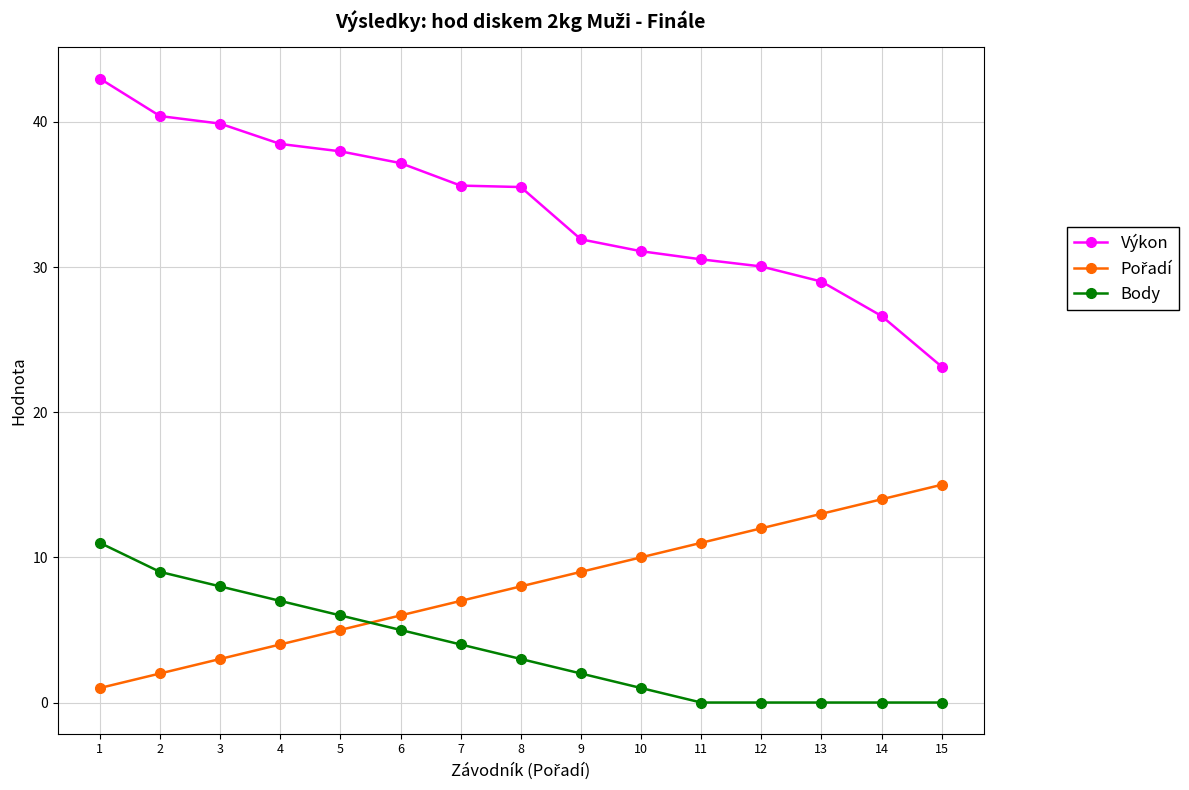

What is the lowest value of the Výkon series?

23.1